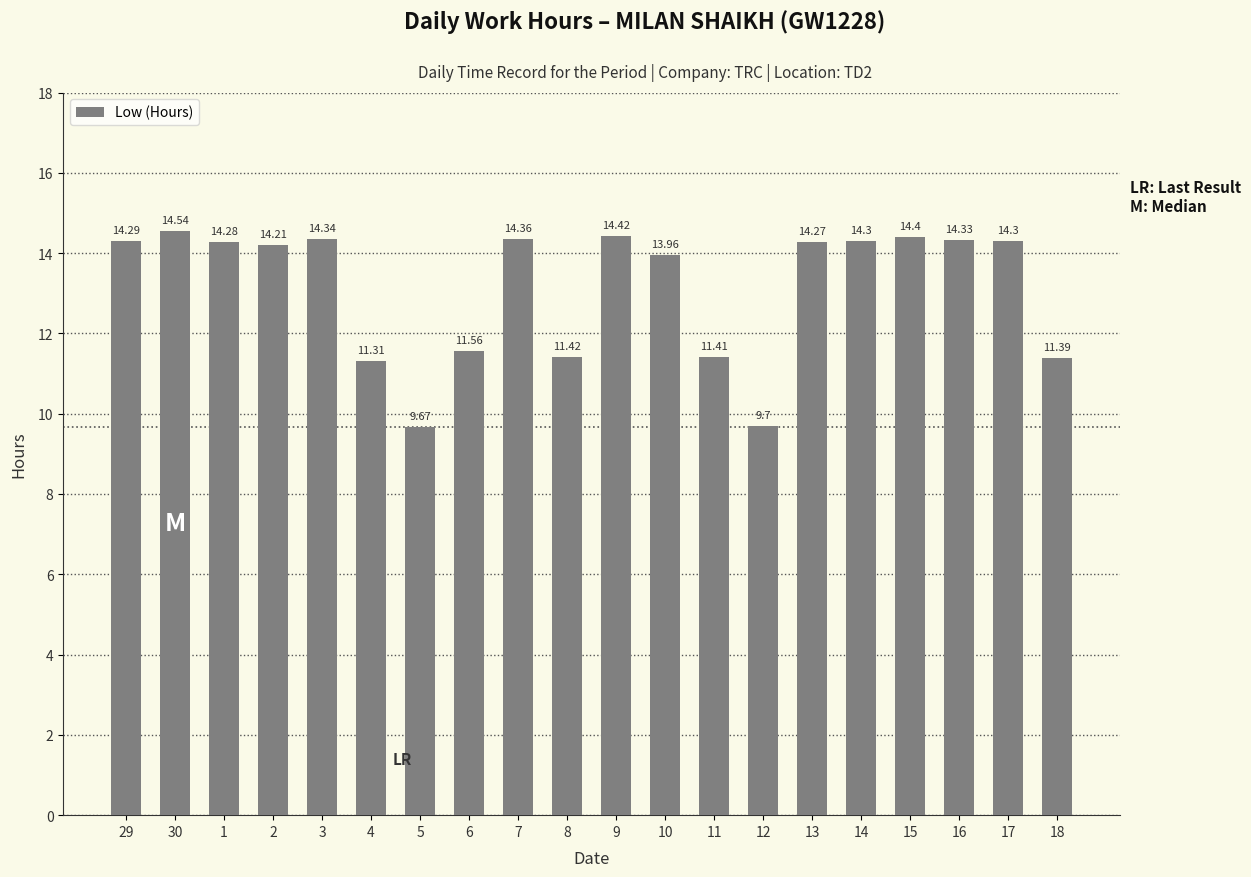

How many series are shown in this chart?

1